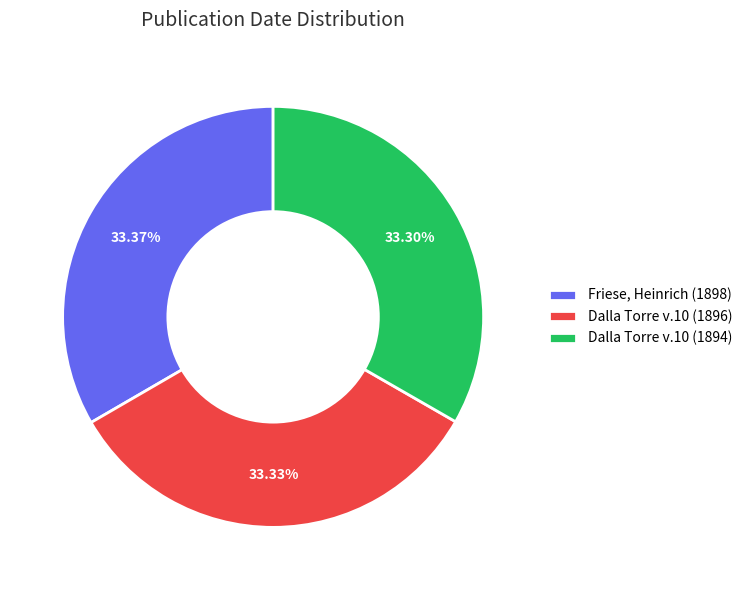

True or false: Dalla Torre v.10 (1896) accounts for 33% of the total.

True